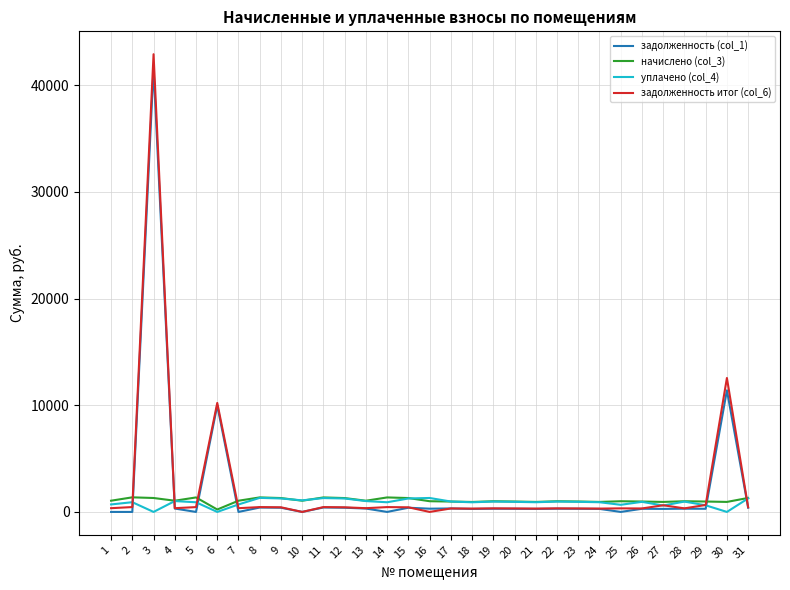

What is the difference between the maximum and minimum values in the задолженность (col_1) series?

41599.7